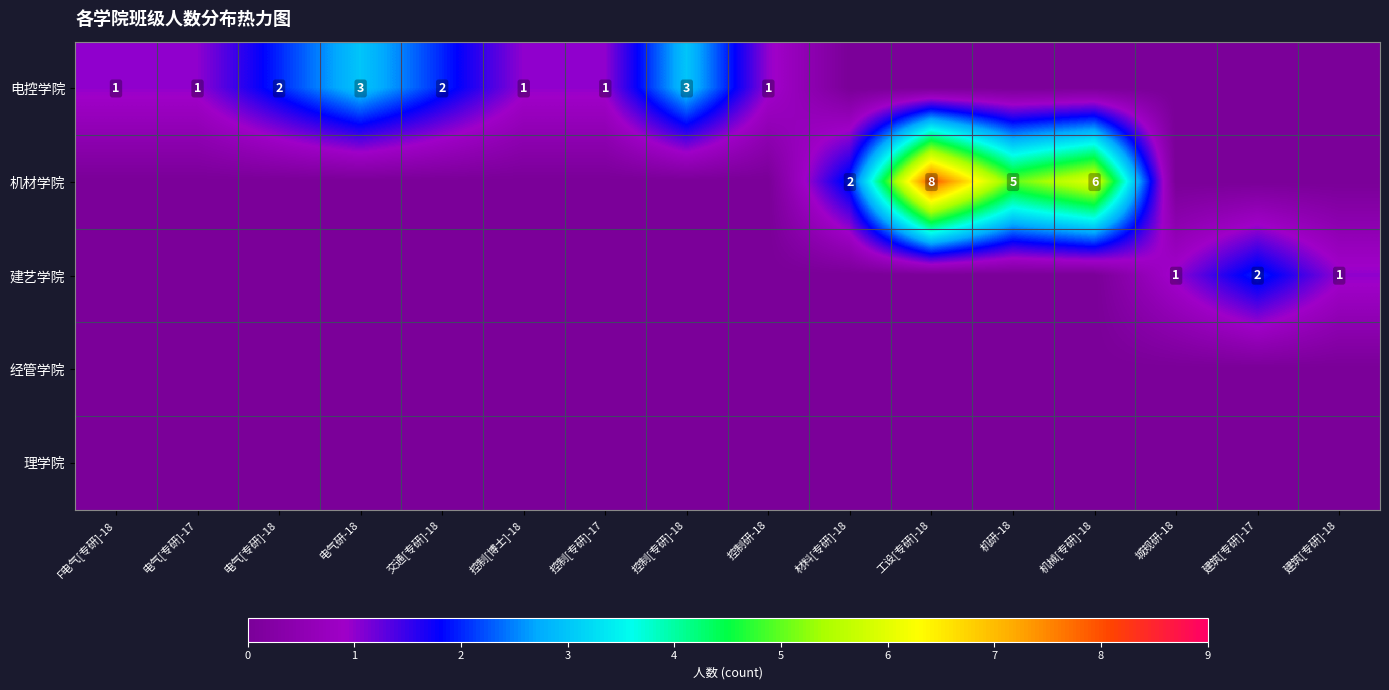

What is the sum of the 电控学院 values at F电气[专研]-18 and 电气研-18?

4